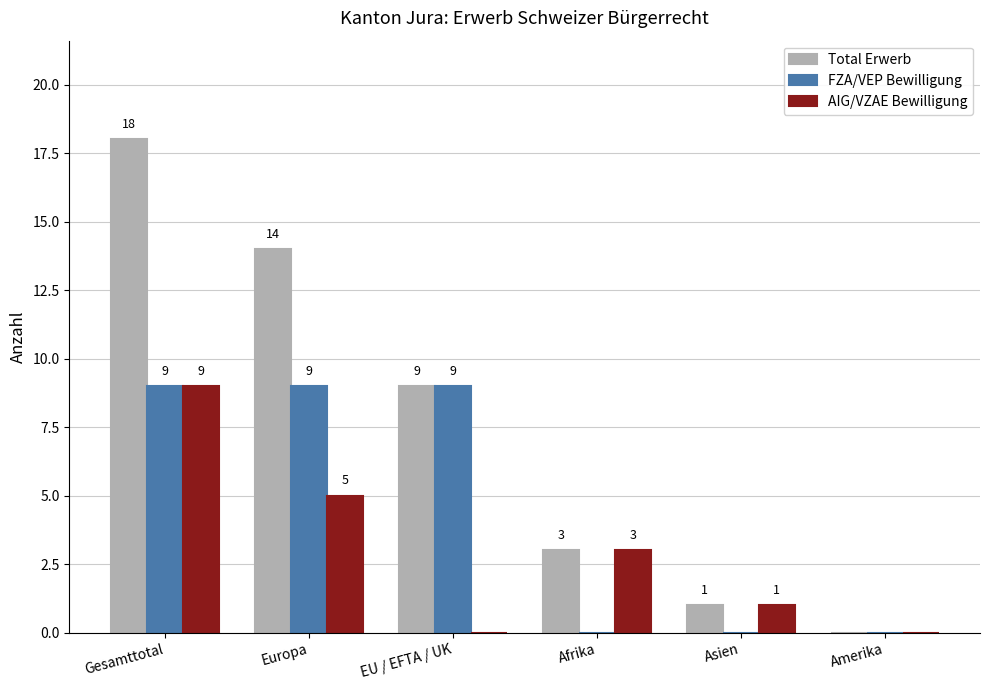

Which category has the highest value in the Total Erwerb series?

Gesamttotal